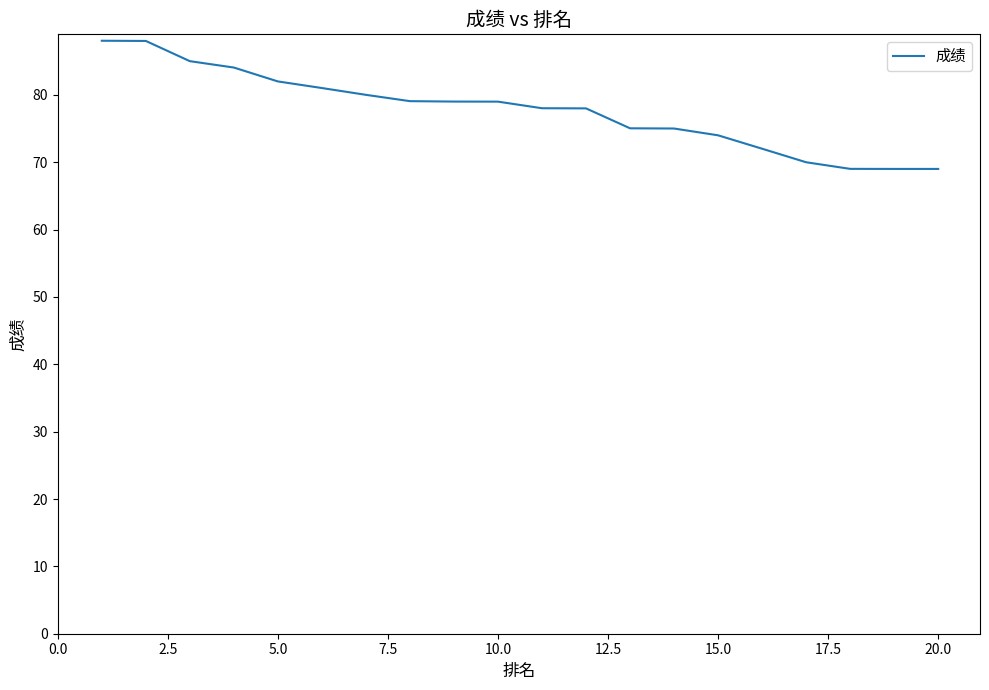

Count the number of data series in this chart.

1